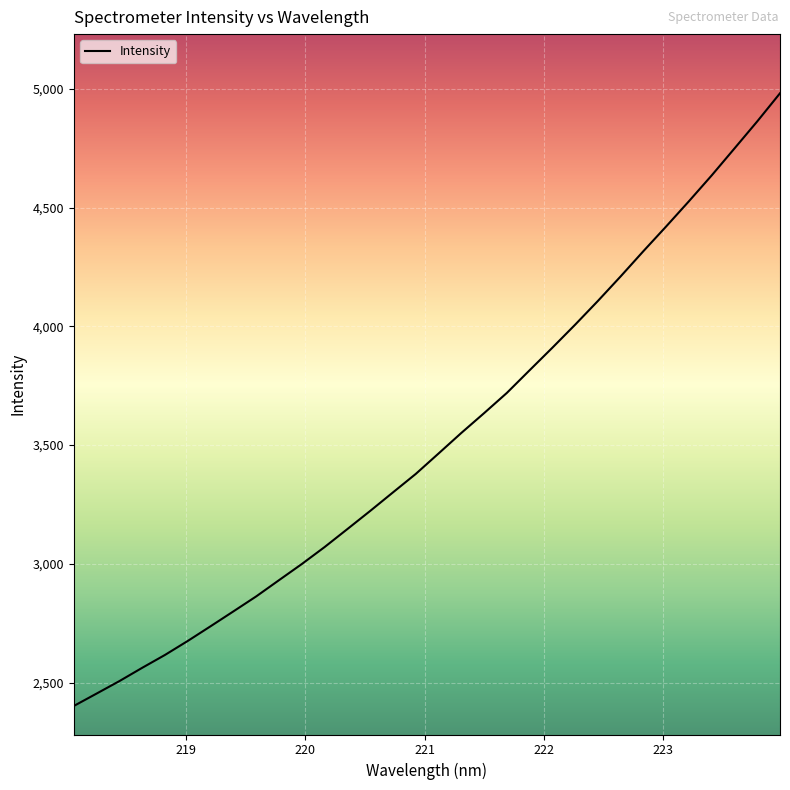

What is the difference between the maximum and minimum values?

2579.8